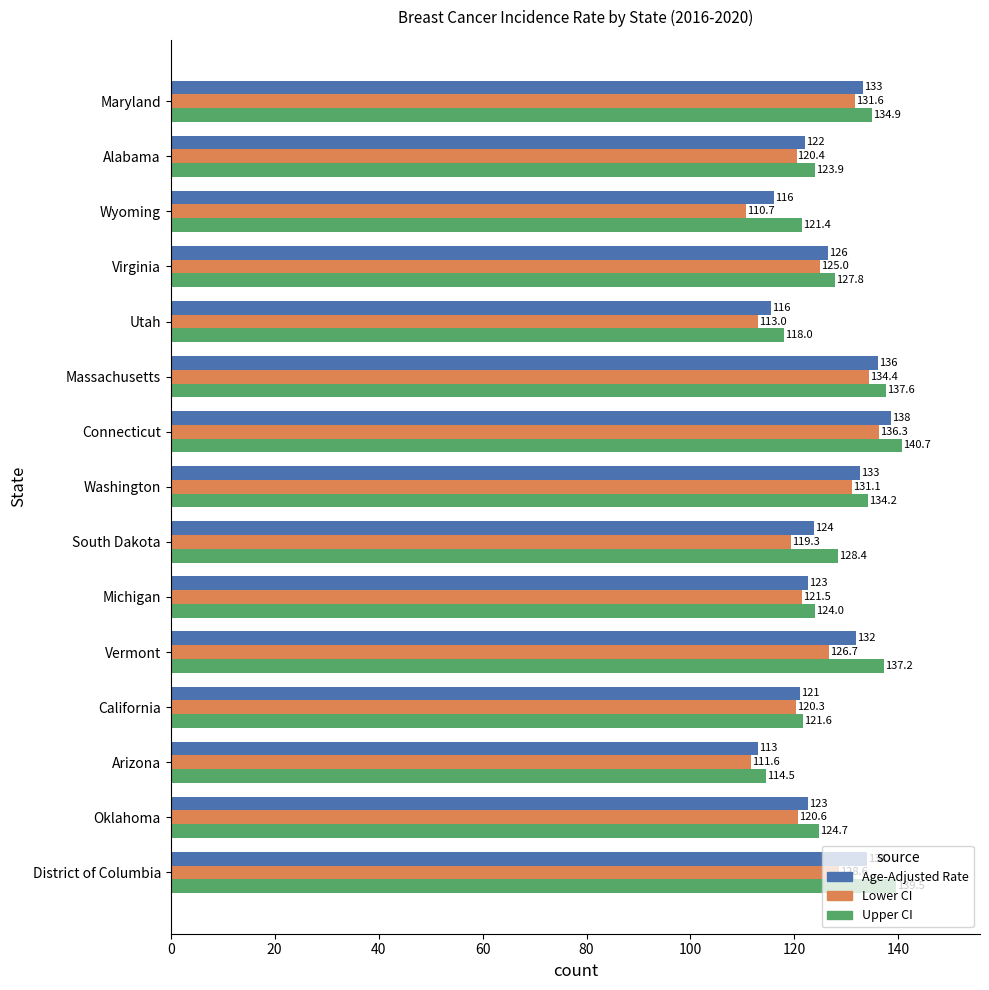

Which label corresponds to the smallest value in the chart?

Wyoming